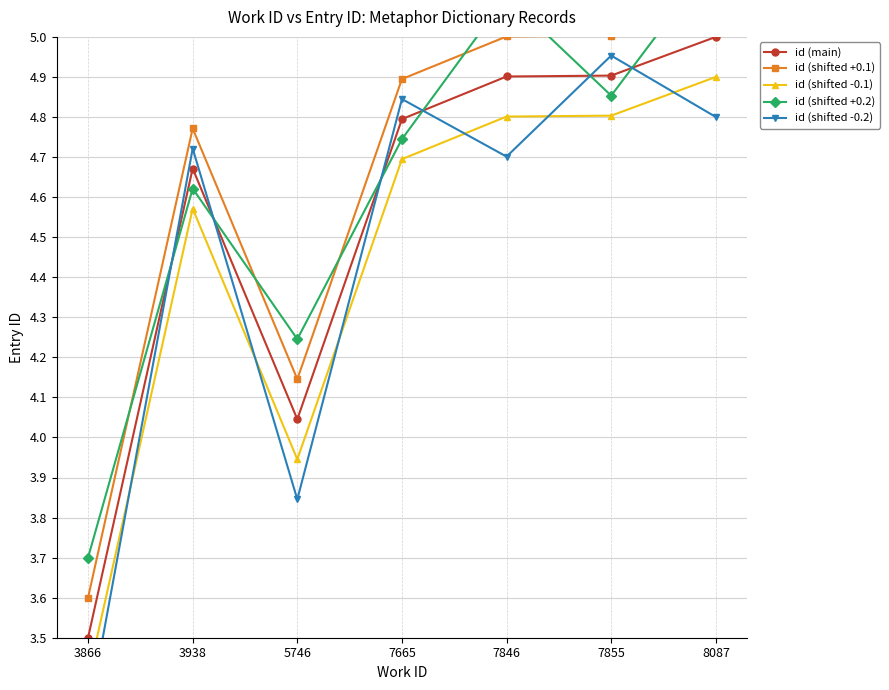

List the series in order of their peak value, lowest first.

id (shifted -0.1), id (shifted -0.2), id (main), id (shifted +0.1), id (shifted +0.2)